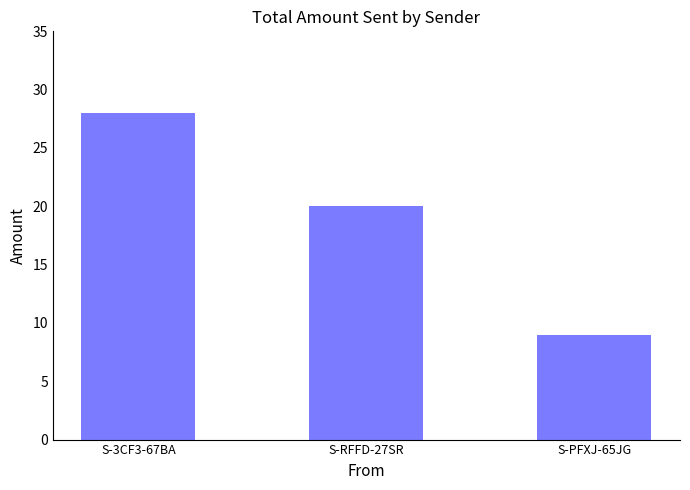

What is the difference between the values at S-3CF3-67BA and S-RFFD-27SR?

8